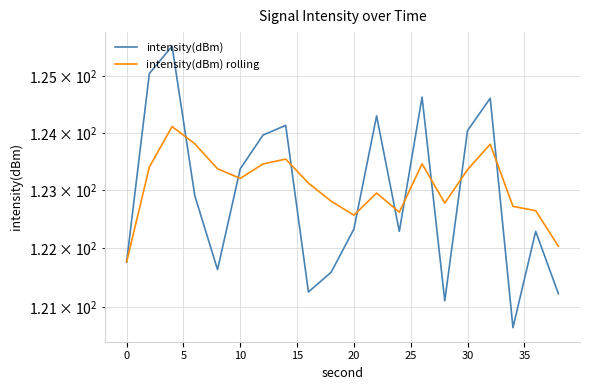

Reading left to right, list all the values displayed in this chart.

intensity(dBm): 121.8	125.0	125.5	122.9	121.6	123.4	124.0	124.1	121.3	121.6	122.3	124.3	122.3	124.6	121.1	124.0	124.6	120.6	122.3	121.2
intensity(dBm) rolling: 121.8	123.4	124.1	123.8	123.4	123.2	123.5	123.5	123.1	122.8	122.6	123.0	122.6	123.5	122.8	123.4	123.8	122.7	122.6	122.0